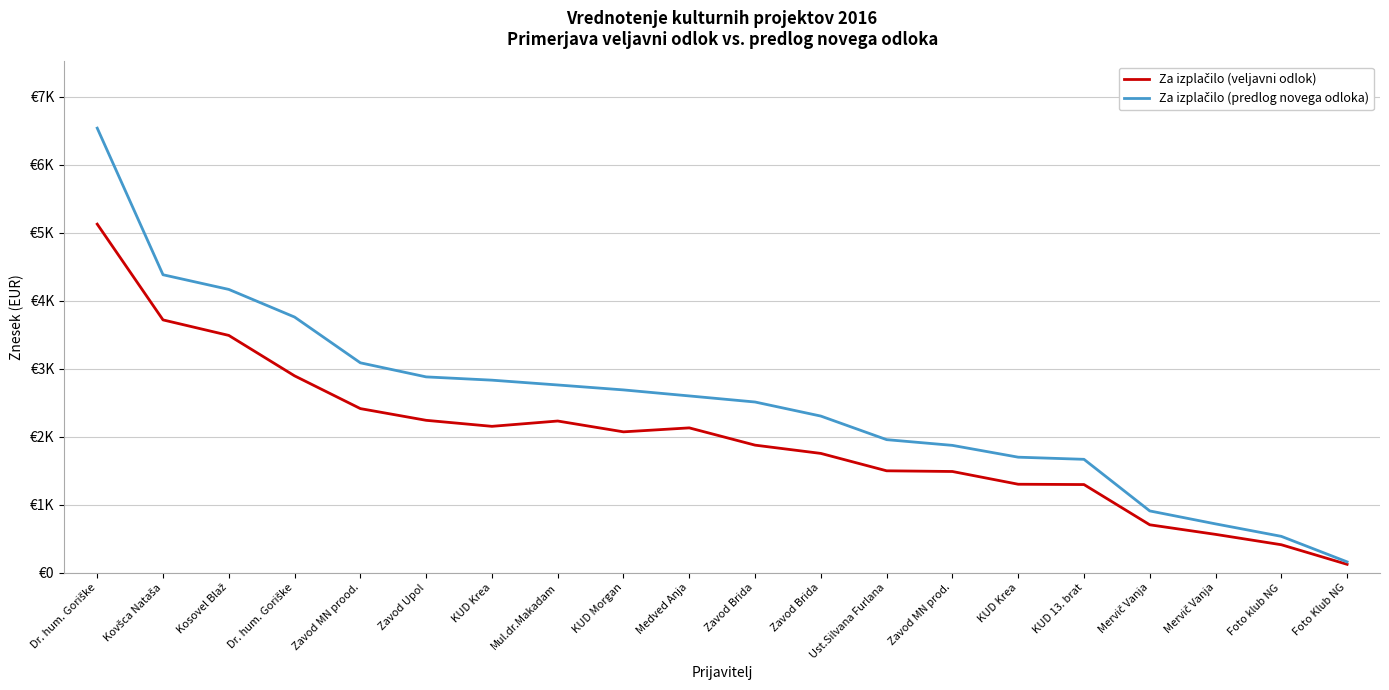

Rank the series at Medved Anja from highest to lowest value.

Za izplačilo (predlog novega odloka), Za izplačilo (veljavni odlok)